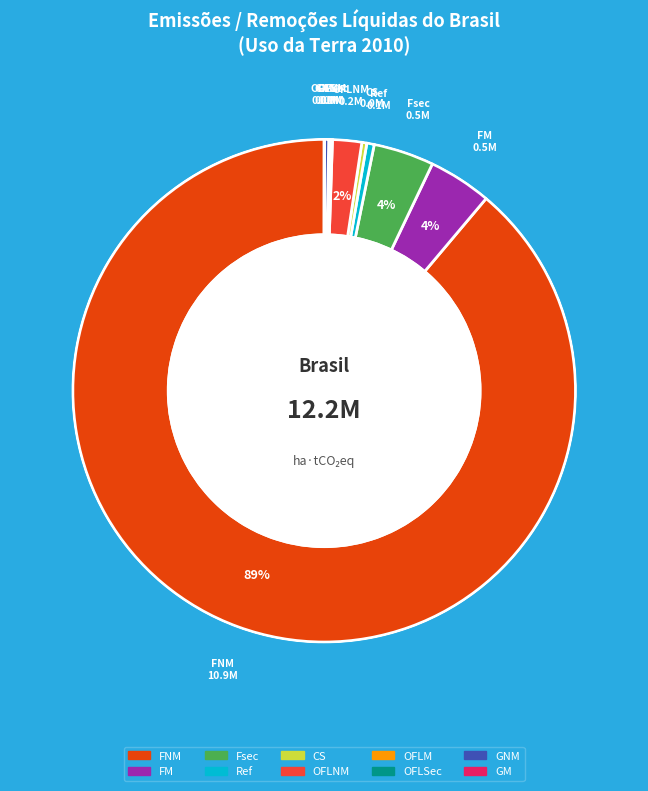

True or false: FM accounts for 4% of the total.

True